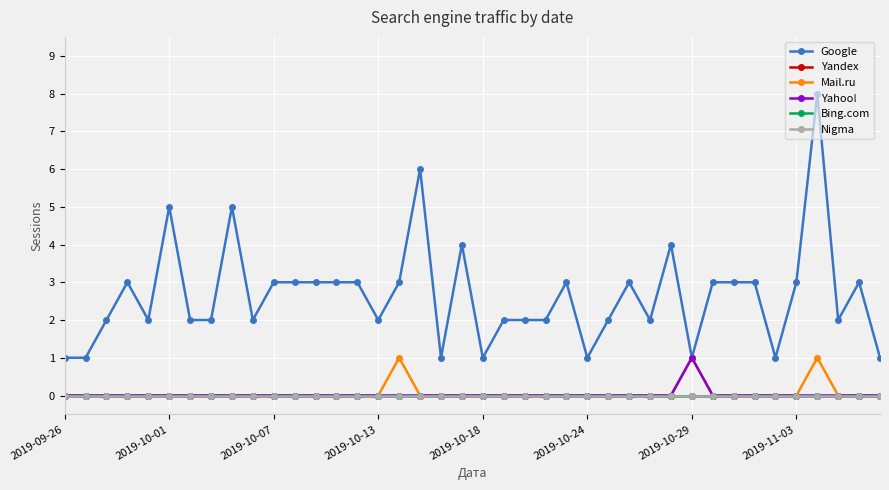

What is the difference between the maximum and minimum values in the Mail.ru series?

1